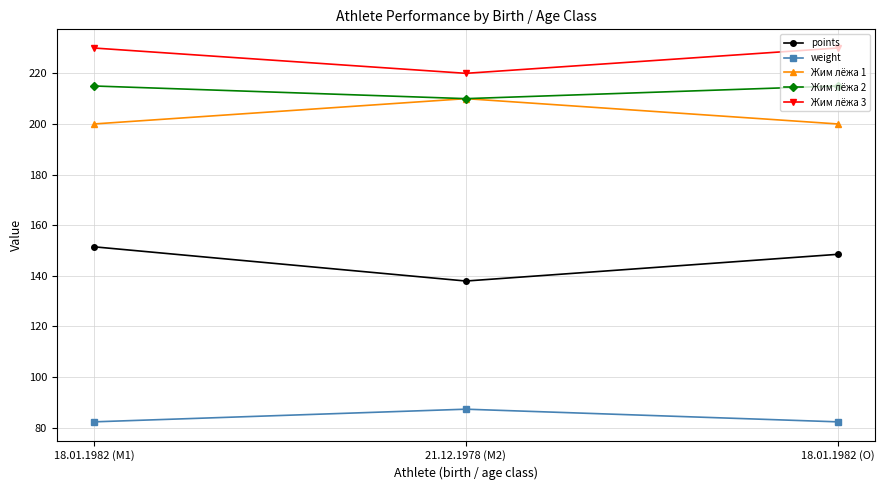

How many Жим лёжа 3 values are between 220 and 230?

3